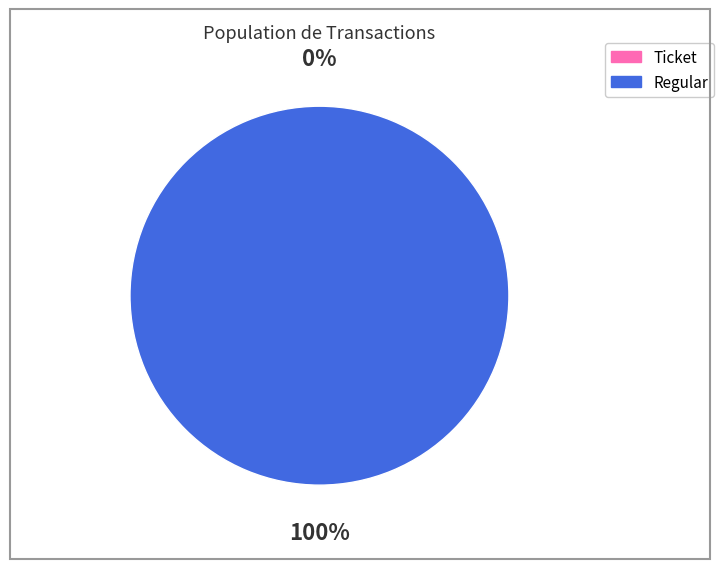

Between Ticket and Regular, which is larger?

Regular